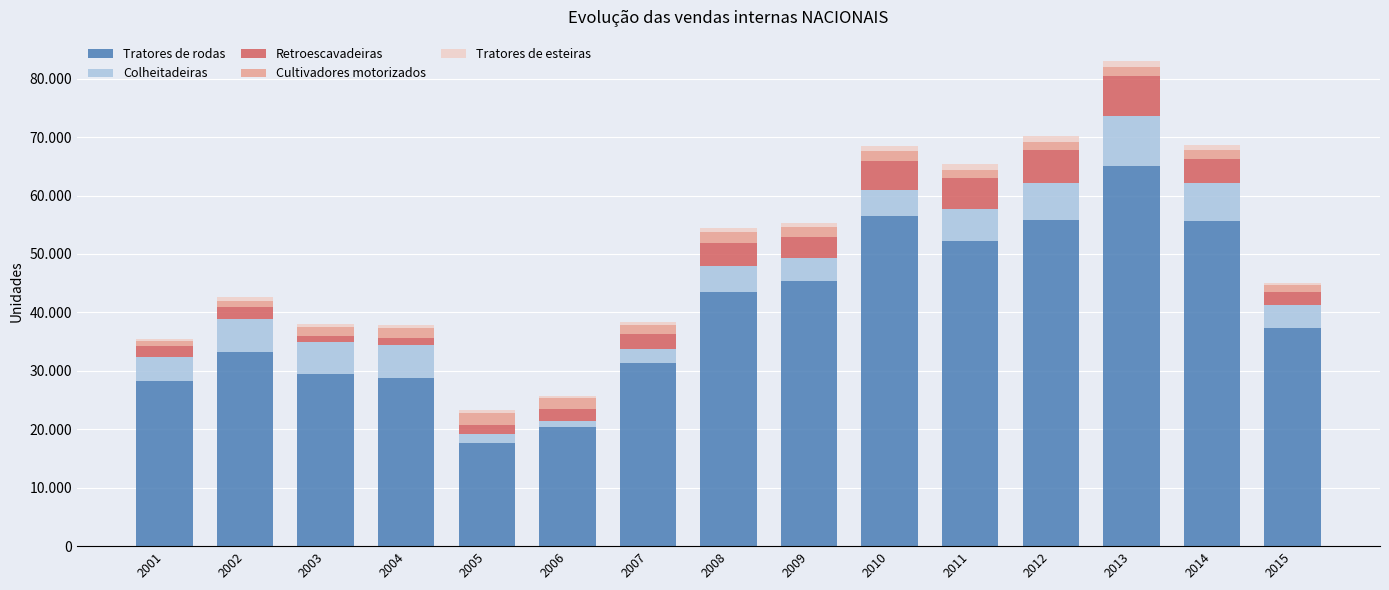

What are all the series names shown in the legend?

Tratores de rodas, Colheitadeiras, Retroescavadeiras, Cultivadores motorizados, Tratores de esteiras